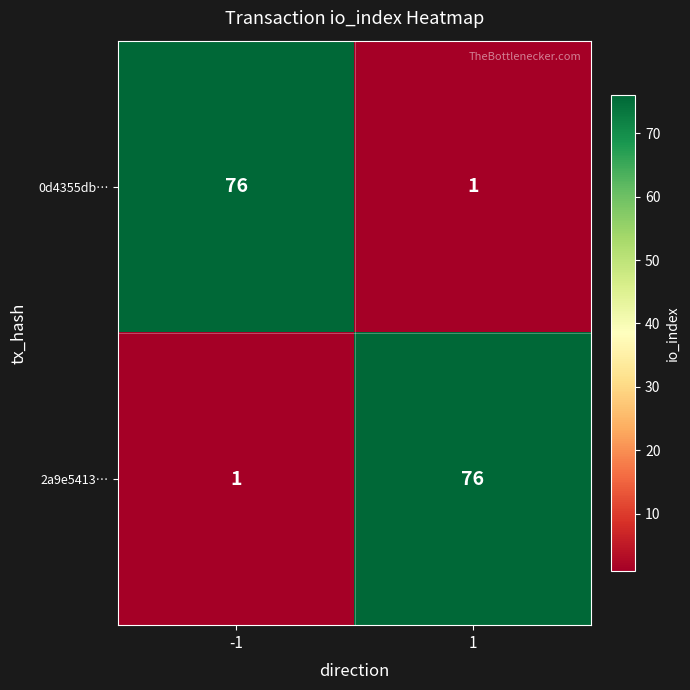

What is the difference between the highest and lowest values at 1?

75